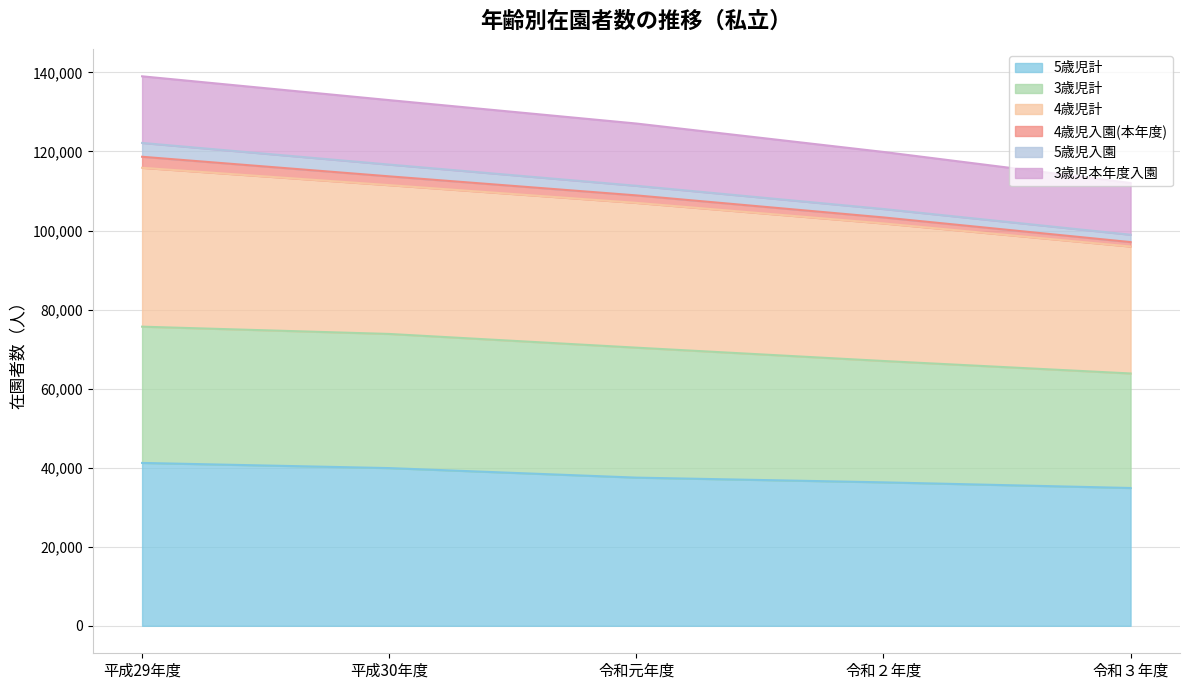

True or false: 4歳児計 has more than 0 points higher than both neighbors.

False